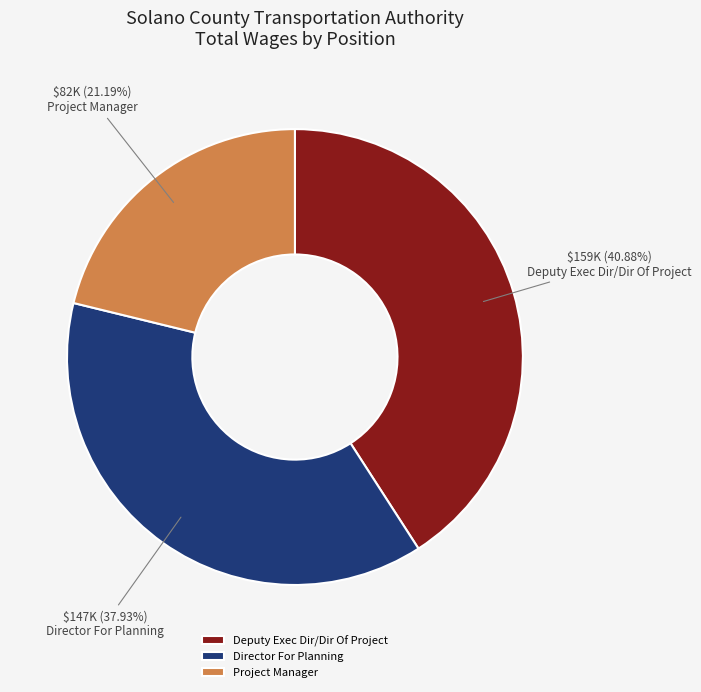

How many segments does this pie chart have?

3